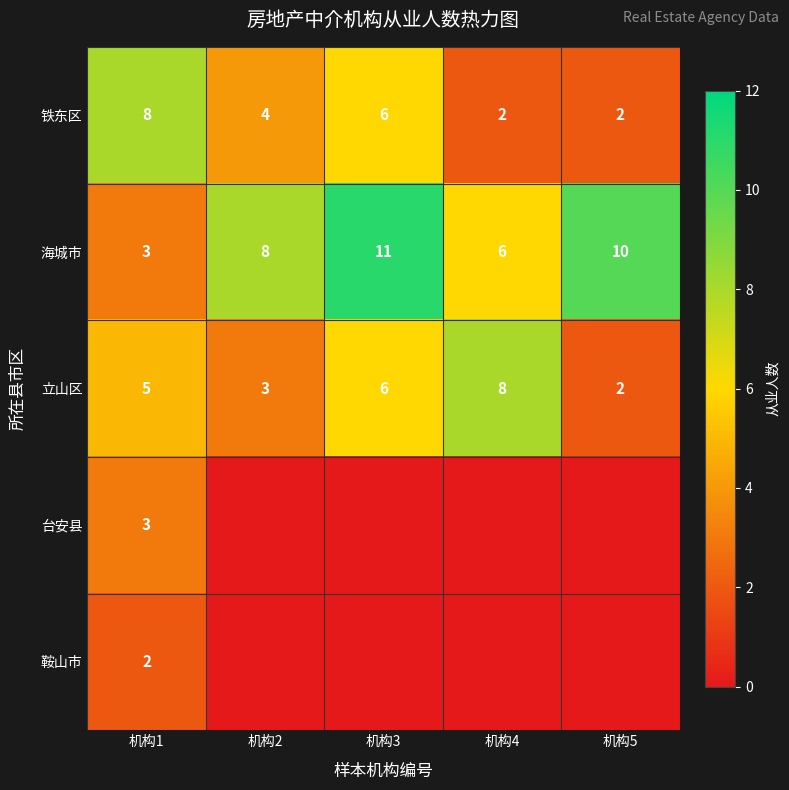

What is the total value across all series at 机构2?

15